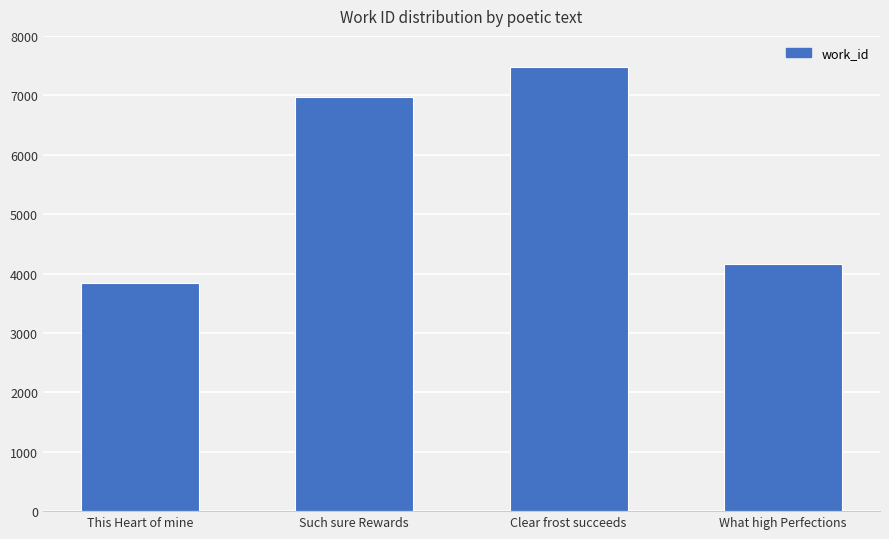

Approximately how many times larger is the value at Such sure Rewards compared to This Heart of mine?

1.8